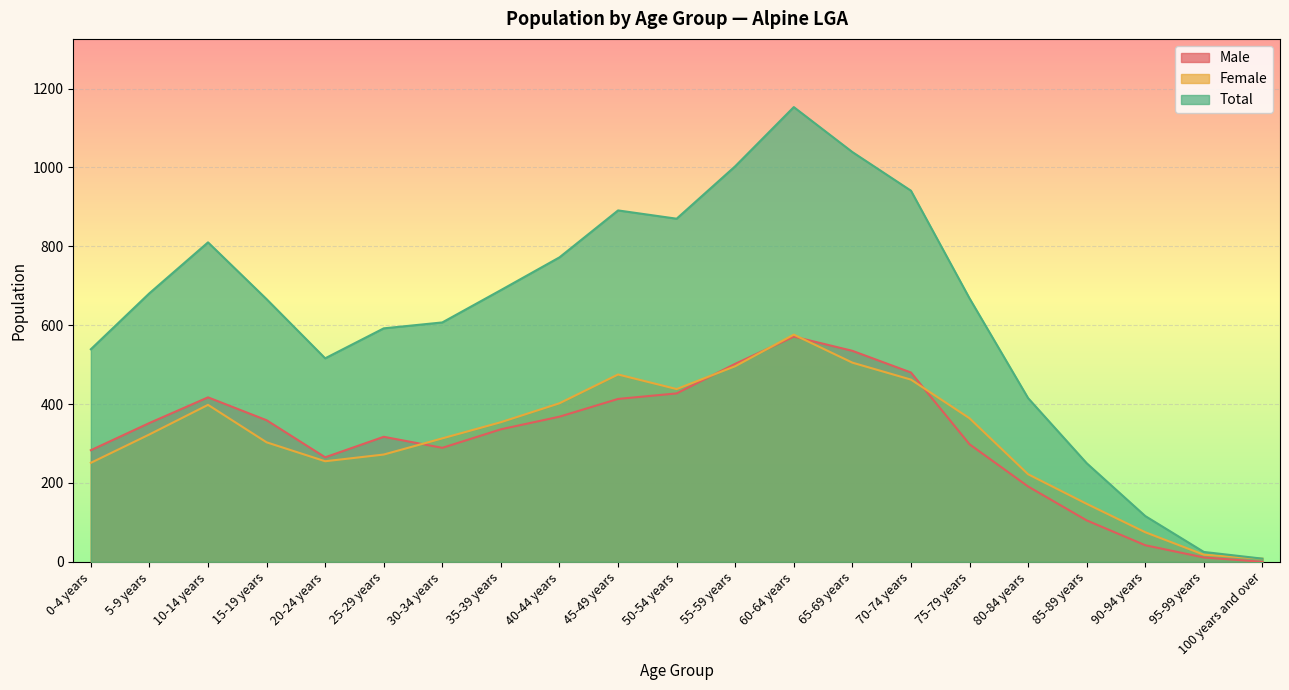

Is it true that Male equals 352 at 5-9 years?

True